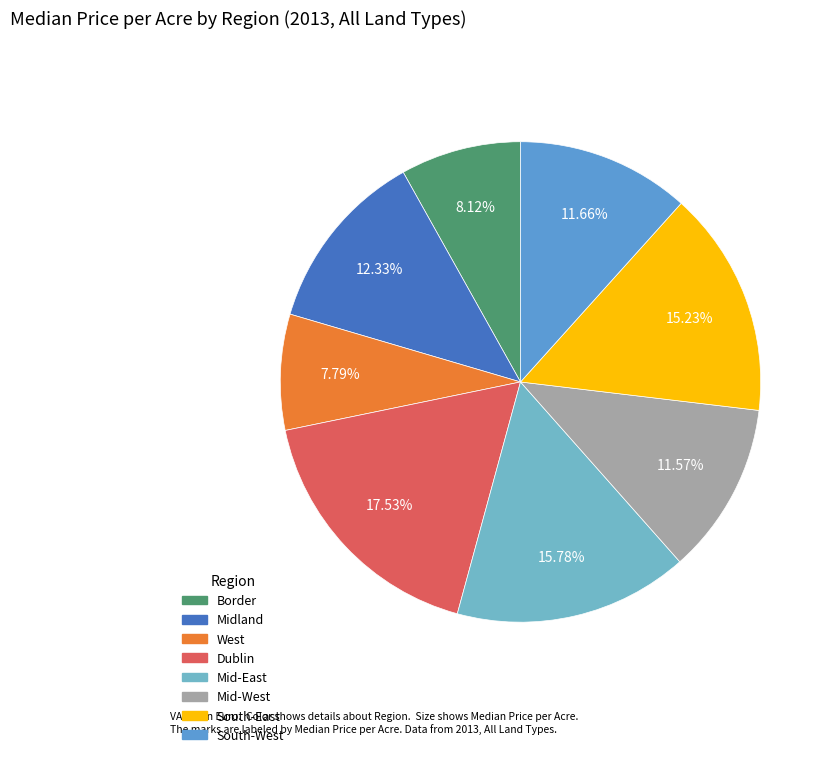

Is there a majority slice in this chart?

No